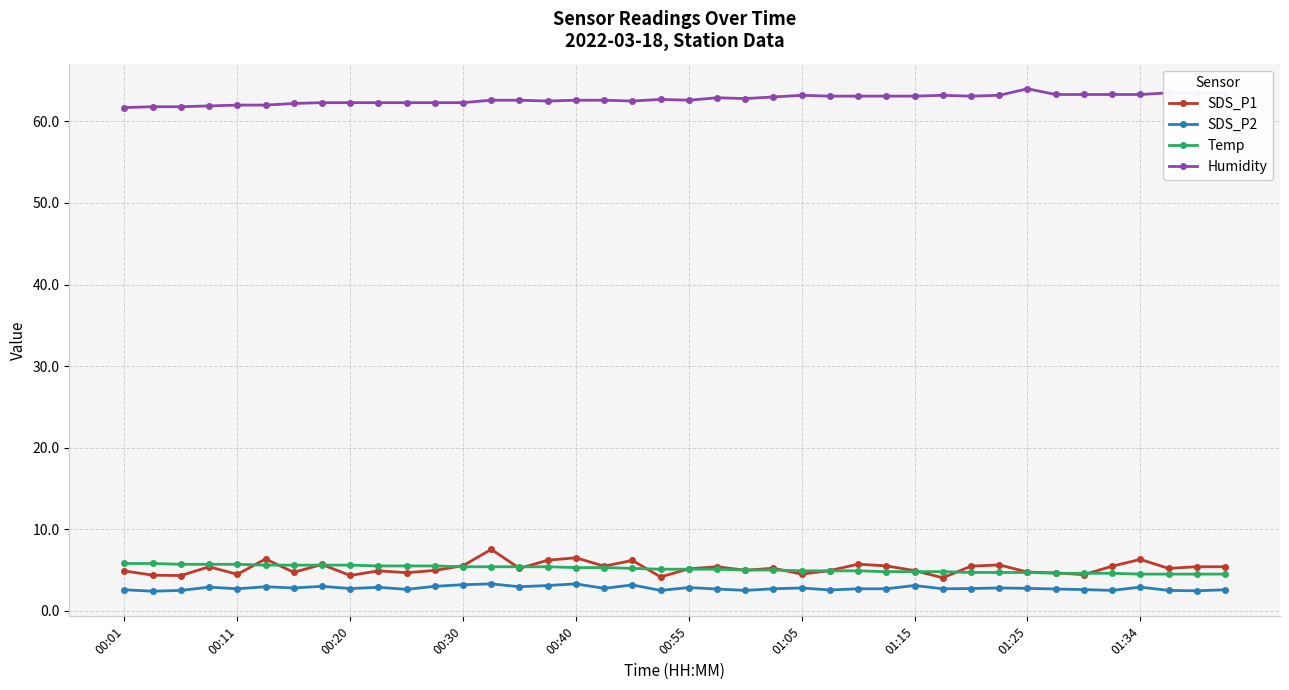

True or false: Humidity and Temp intersect in this chart.

False